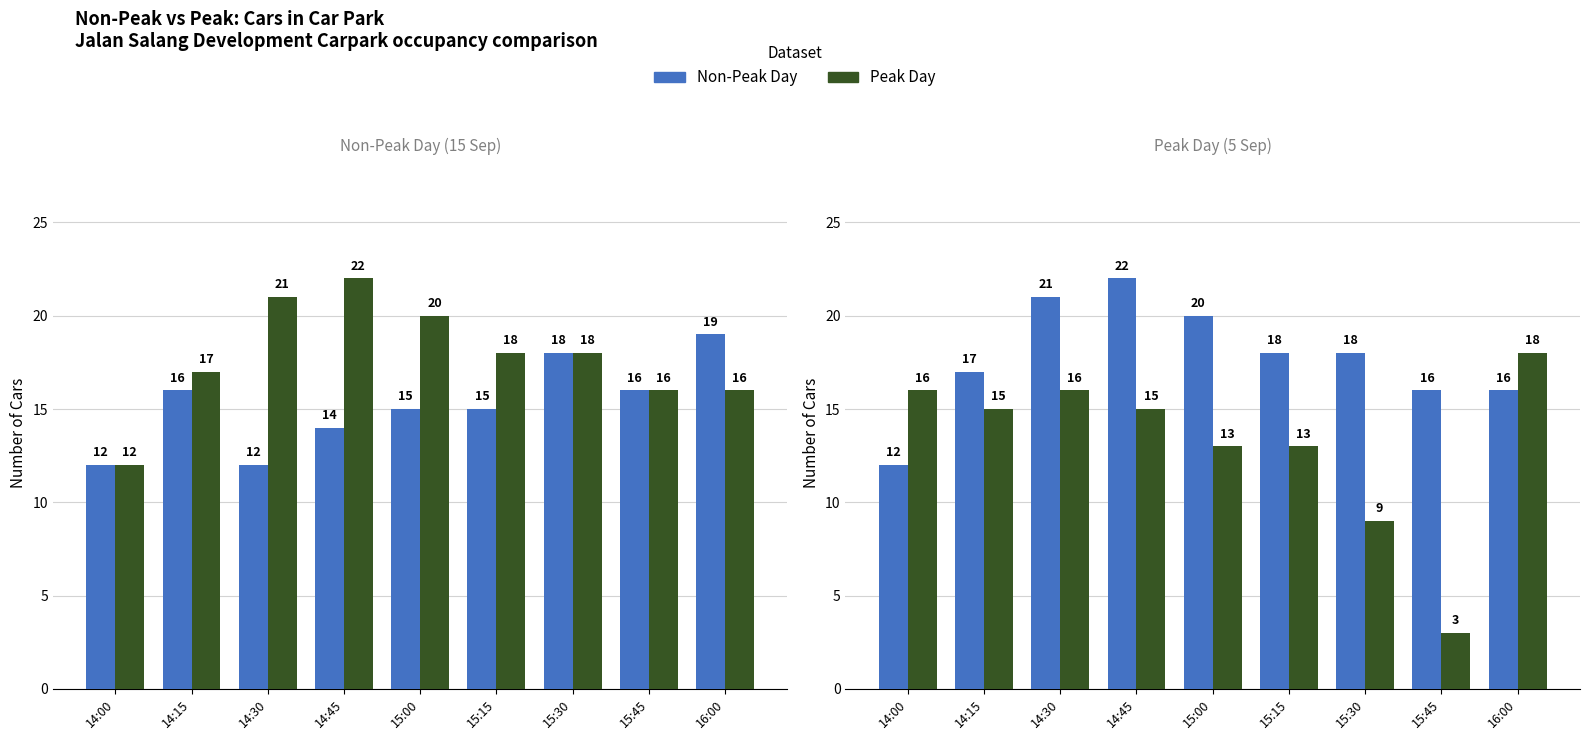

What is the average value of the Peak Day series?

13